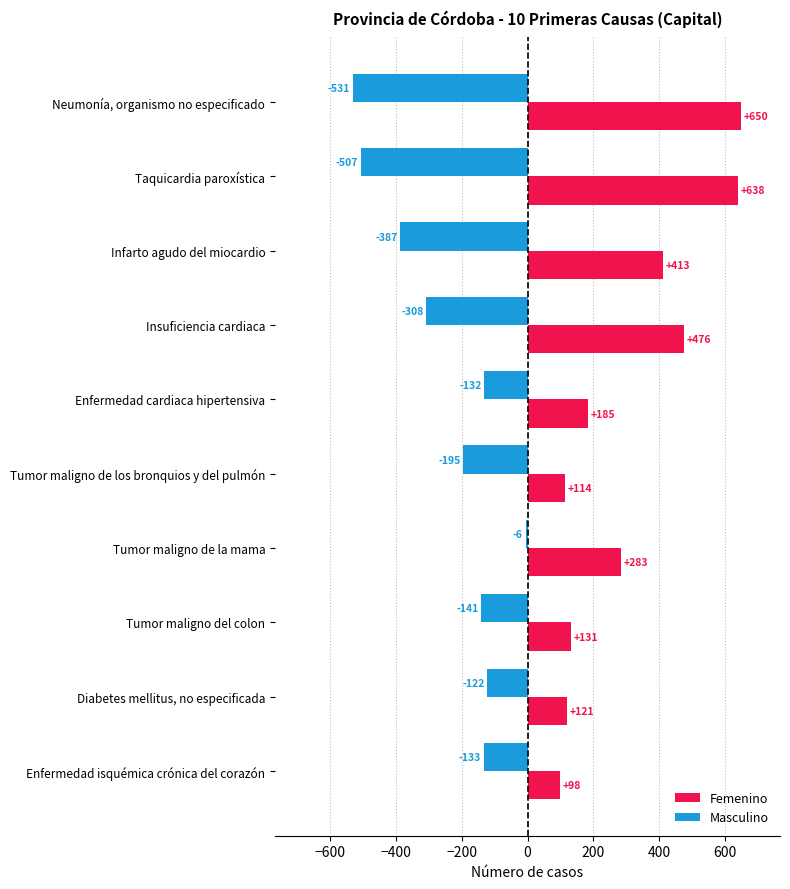

At which category does the chart reach its peak across all series?

Neumonía, organismo no especificado